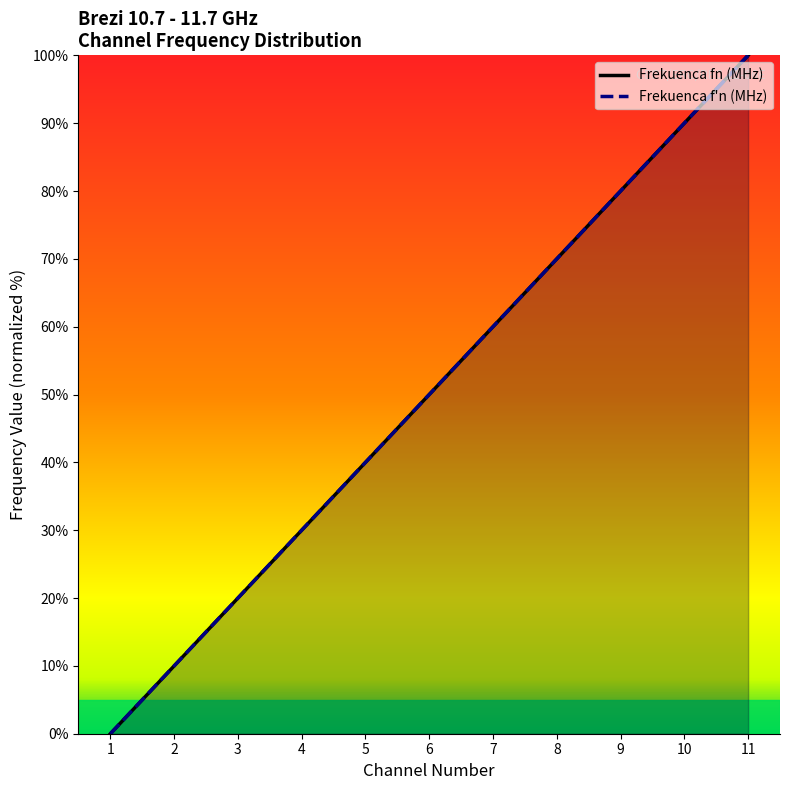

Rank the series by their maximum value, from lowest to highest.

Frekuenca fn (MHz), Frekuenca f'n (MHz)